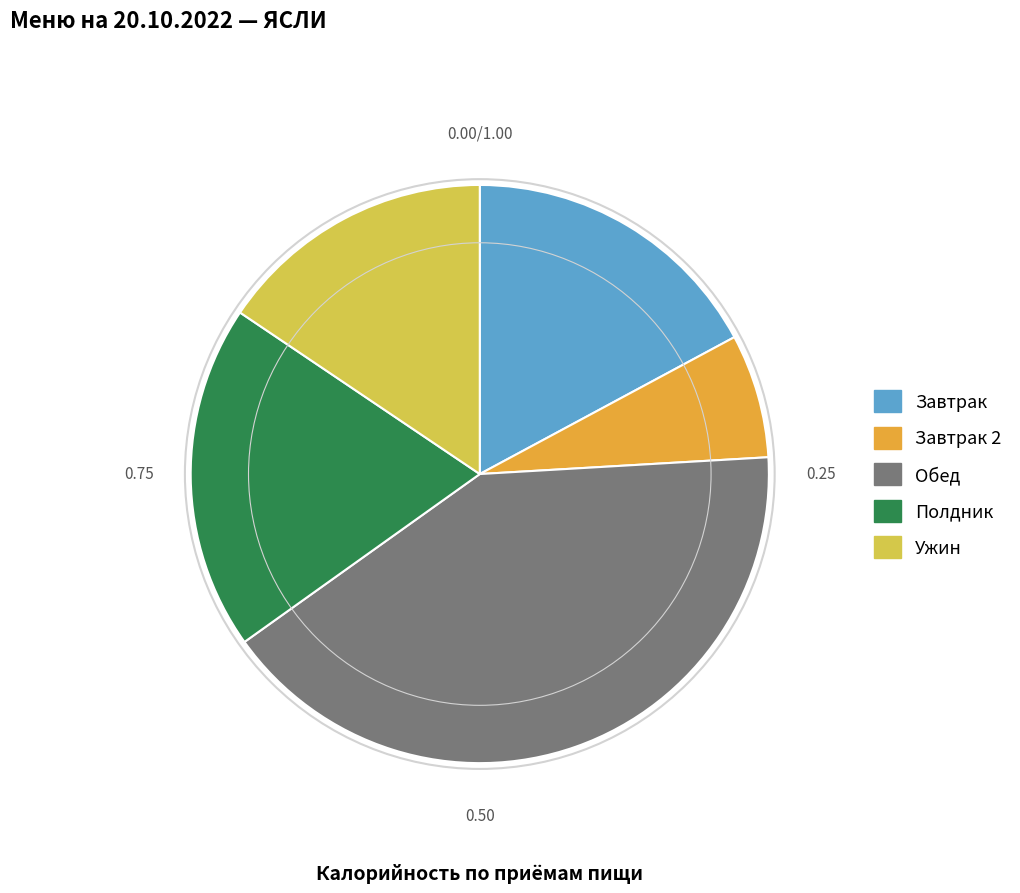

Is there any slice that represents more than half of the pie?

No